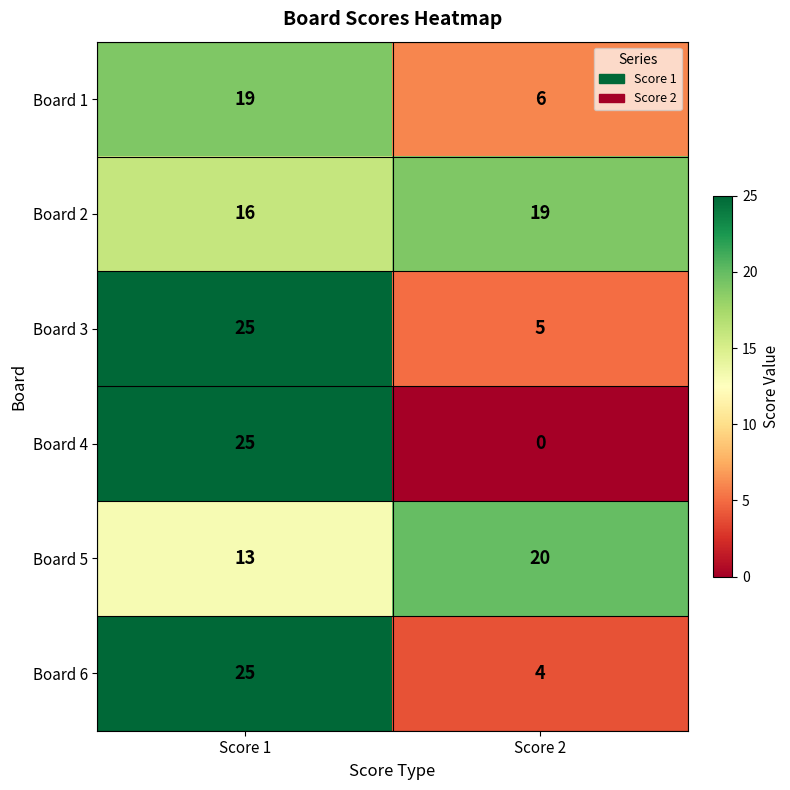

Count the number of data series in this chart.

6